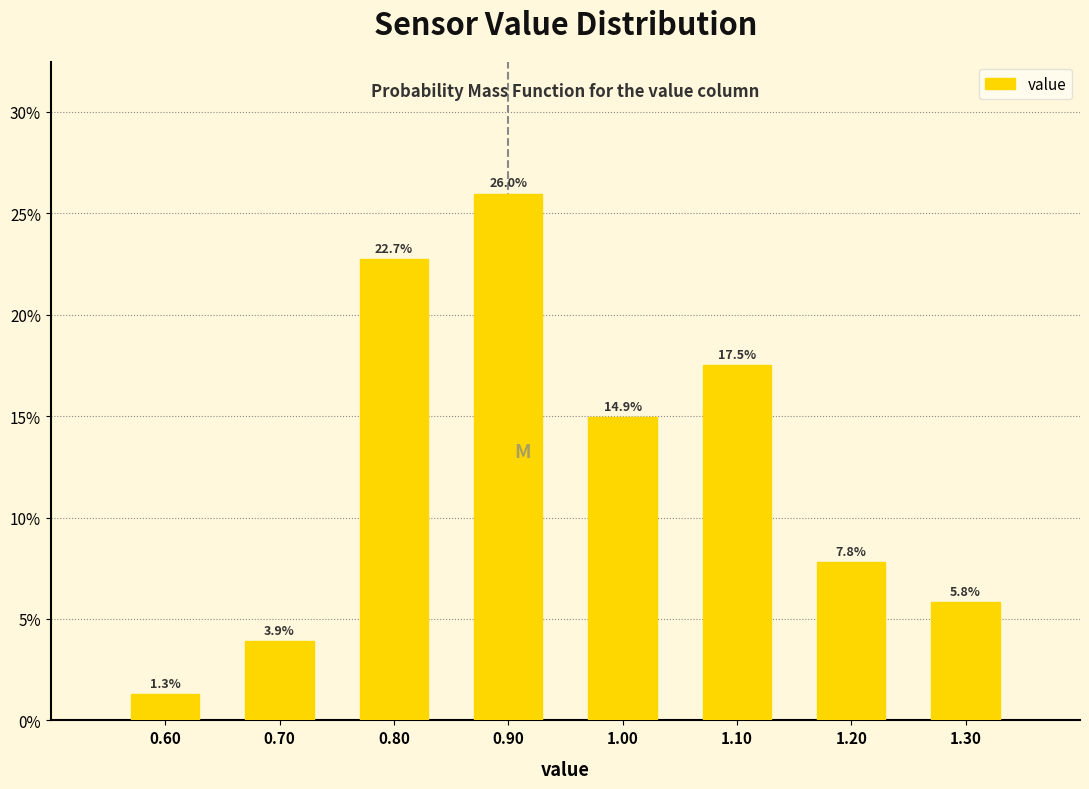

Reading left to right, list every bar in this chart as the range it spans on the x-axis followed by its height.

0.55 to 0.65: 1.3
0.65 to 0.75: 3.9
0.75 to 0.85: 22.7
0.85 to 0.95: 26.0
0.95 to 1.05: 14.9
1.05 to 1.15: 17.5
1.15 to 1.25: 7.8
1.25 to 1.35: 5.8